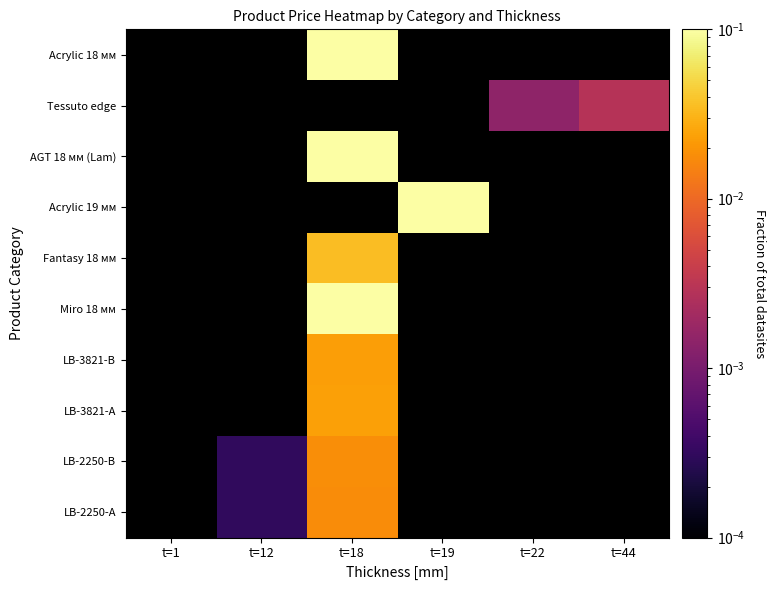

Count the number of data series in this chart.

10